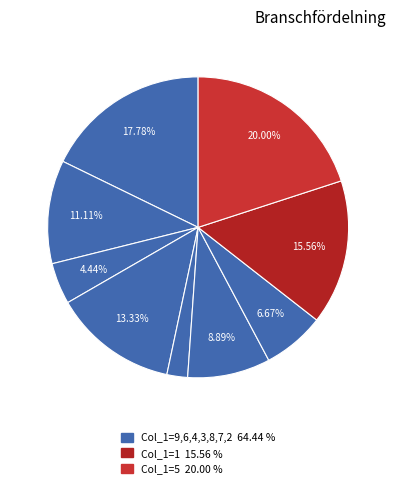

How many slices are in this pie chart?

9